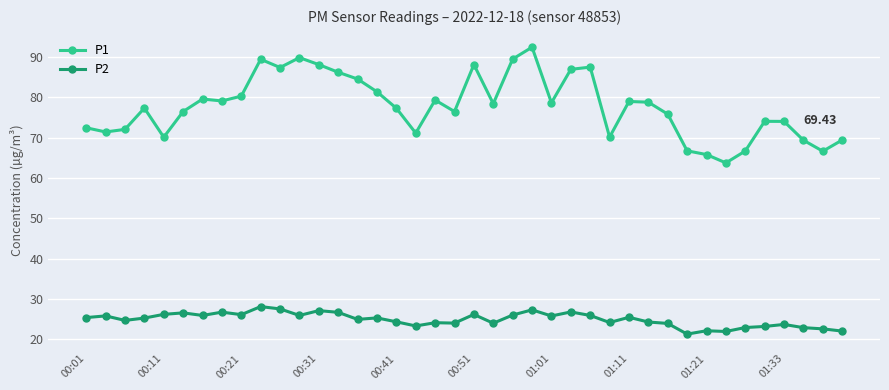

True or false: P2 and P1 cross at least once.

False